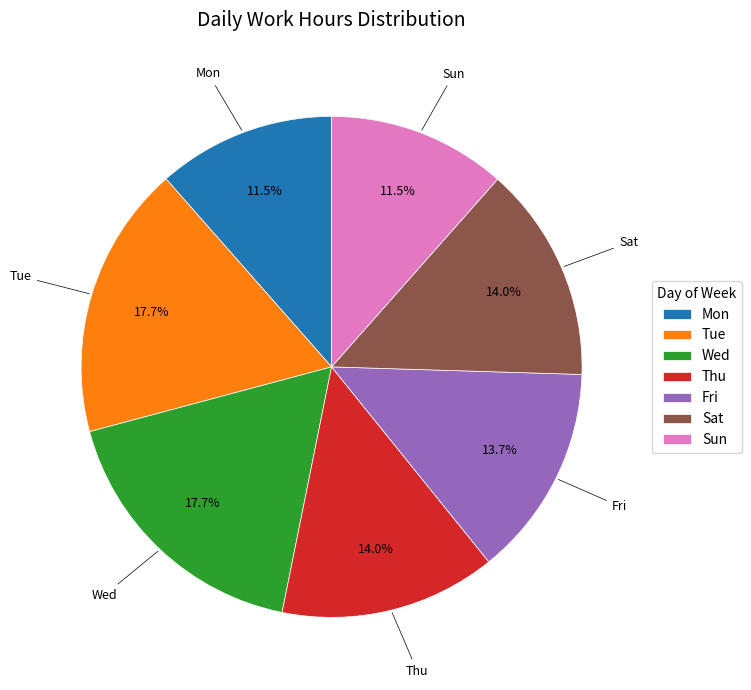

What is the ratio of the value at Mon to the value at Sun?

1.0